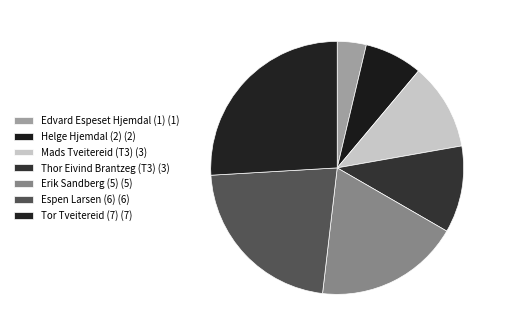

How many slices are in this pie chart?

7